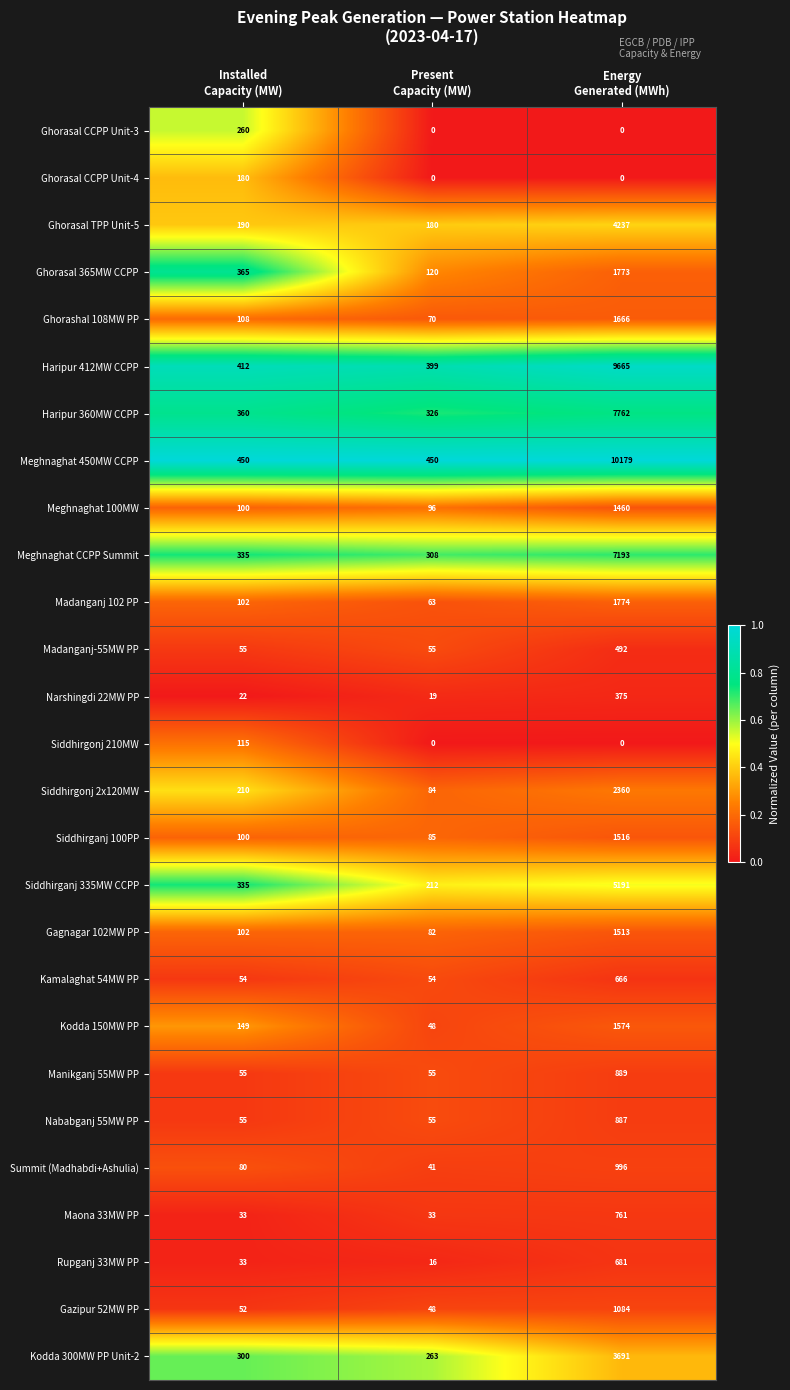

What is the maximum value shown in the chart?

10179